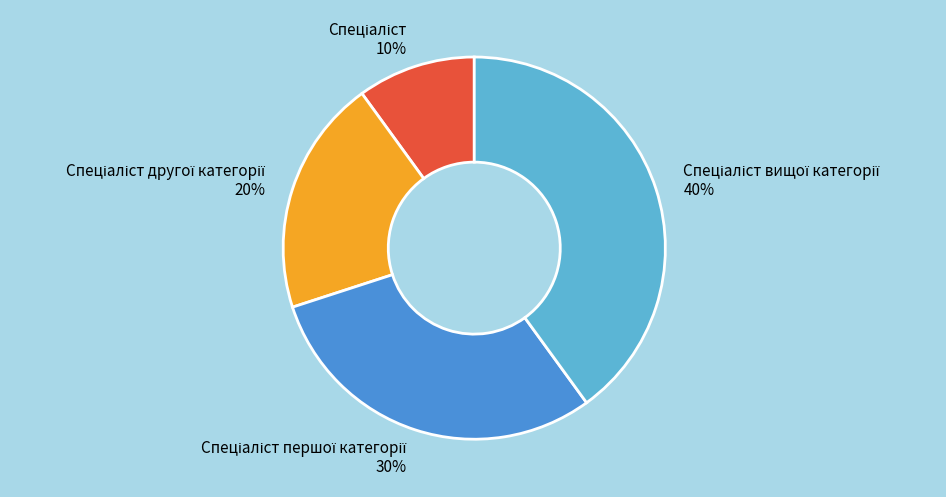

To the nearest percent, what is the average slice percentage?

25%